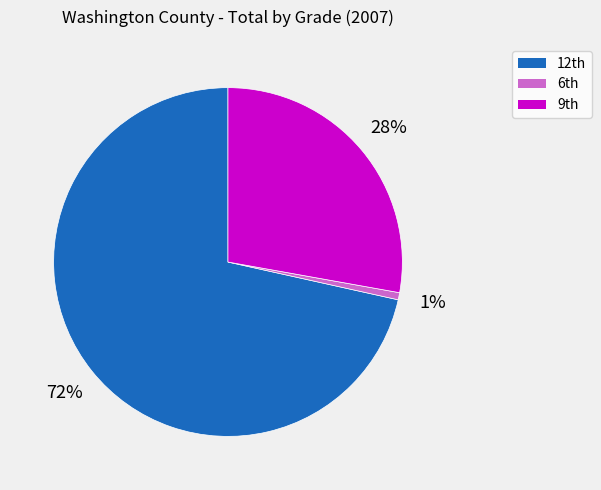

Which category has the smallest portion of the pie?

6th